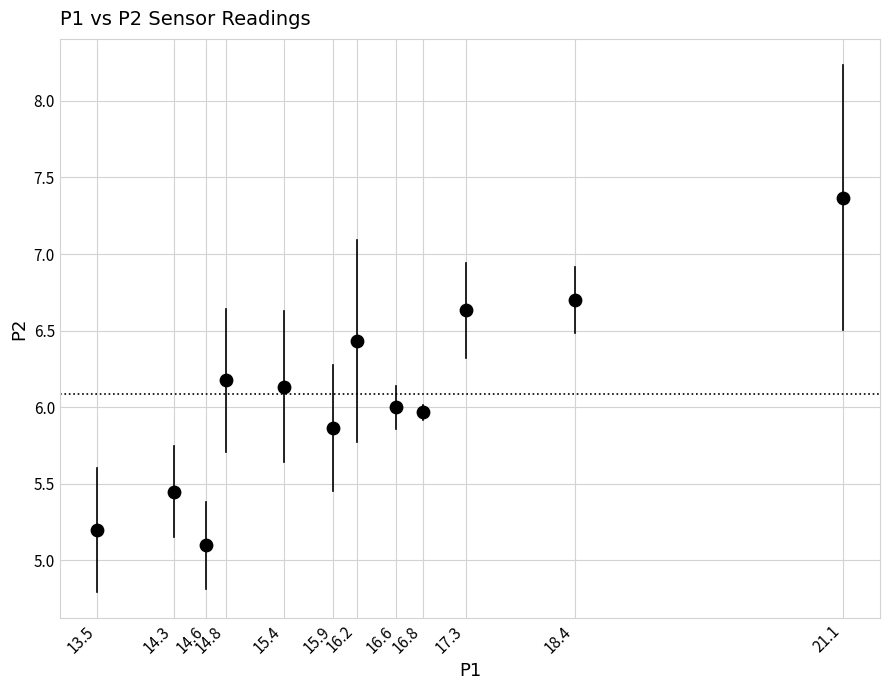

What is the average Y value?

6.1